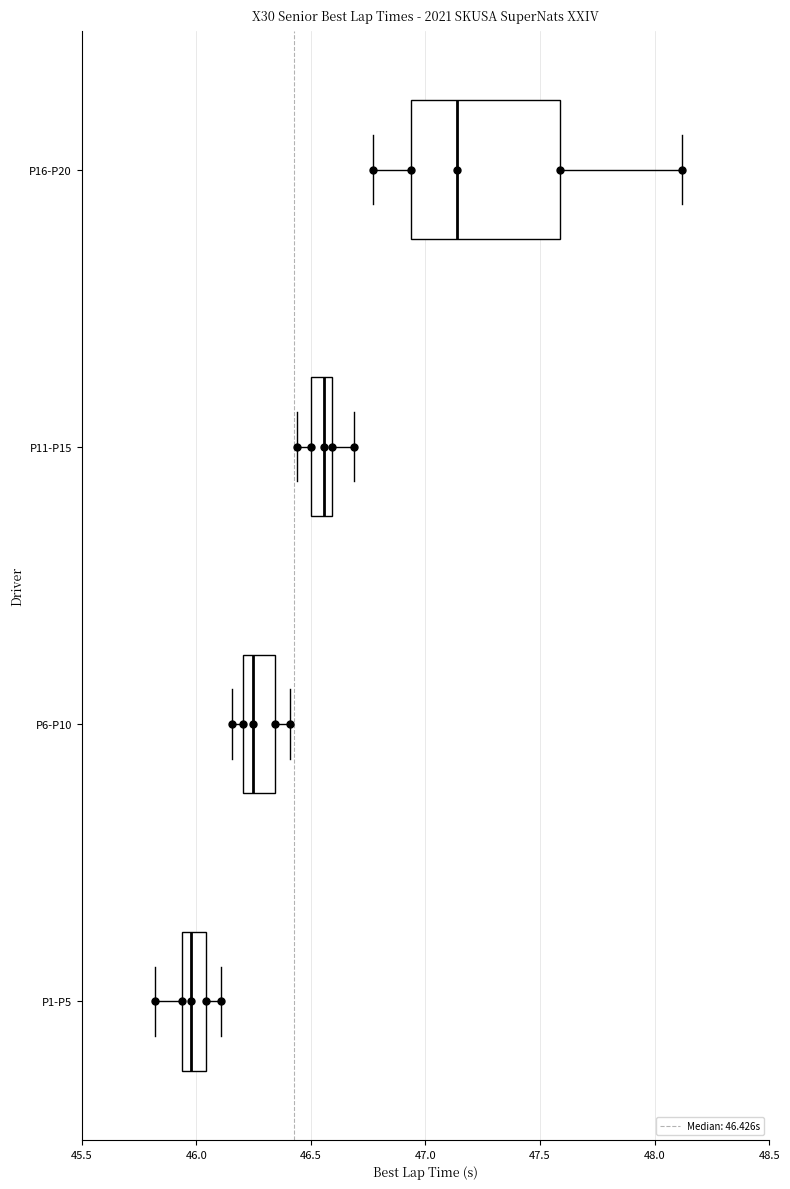

Comparing the boxes themselves (not the whiskers), which one is the widest?

P16-P20